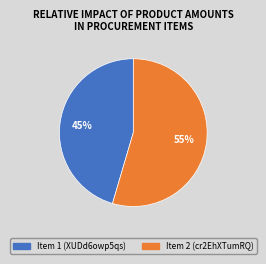

To the nearest percent, what is the average slice percentage?

50%